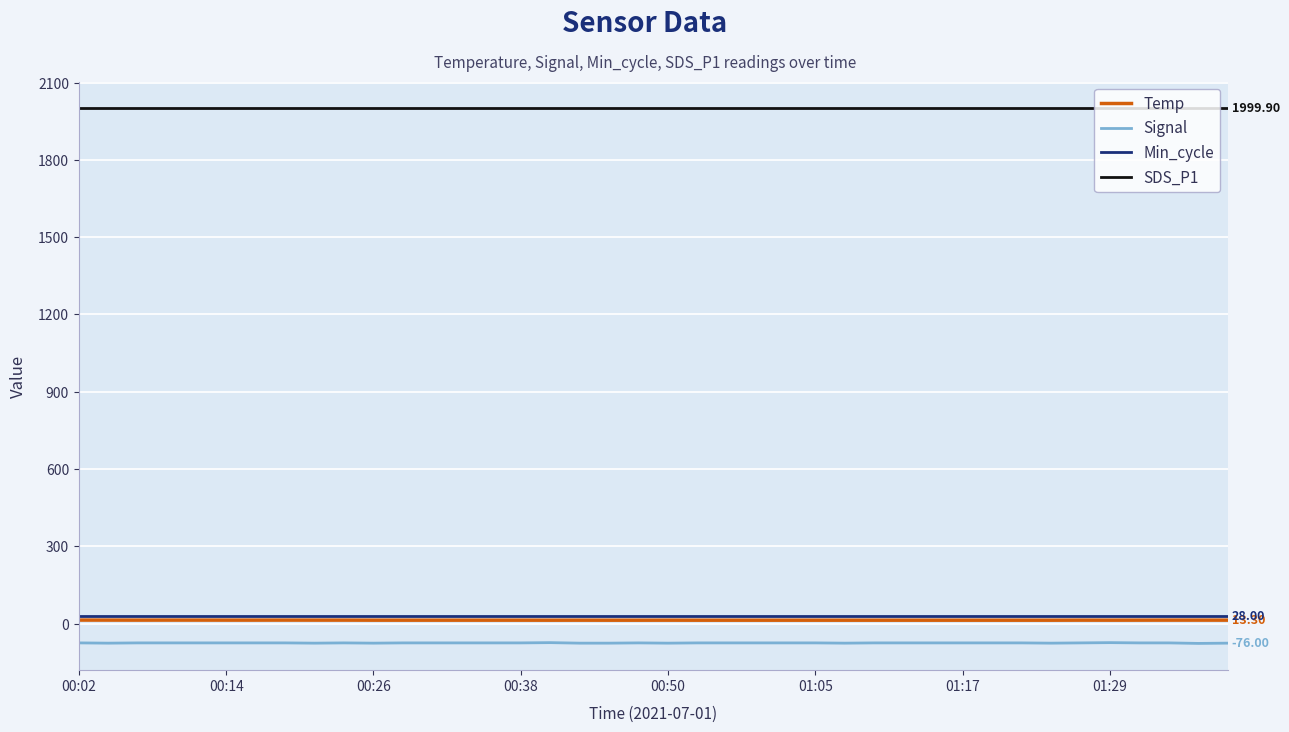

Which series has the largest total across all categories?

SDS_P1